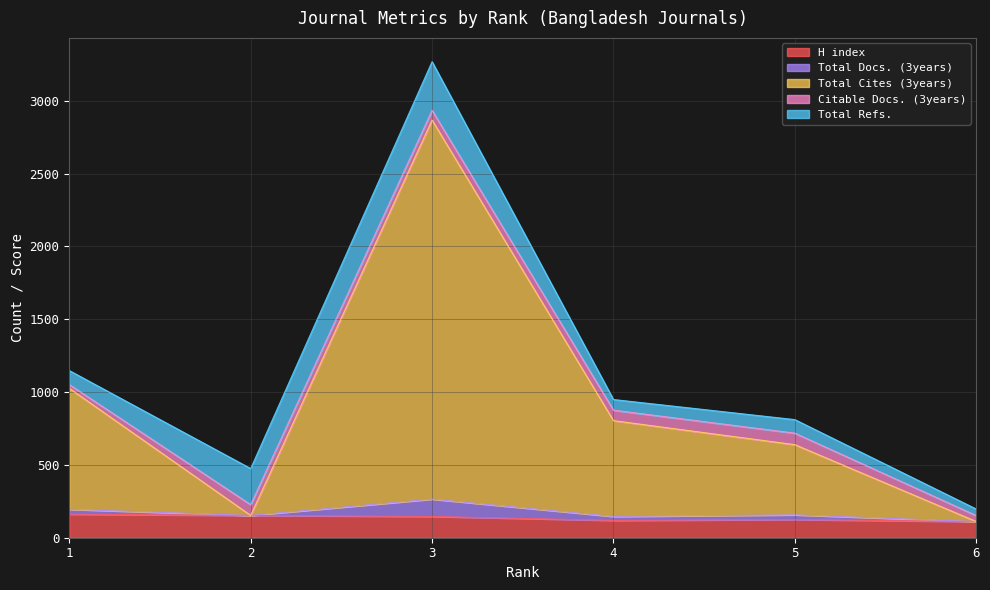

What is the maximum value for H index?

162